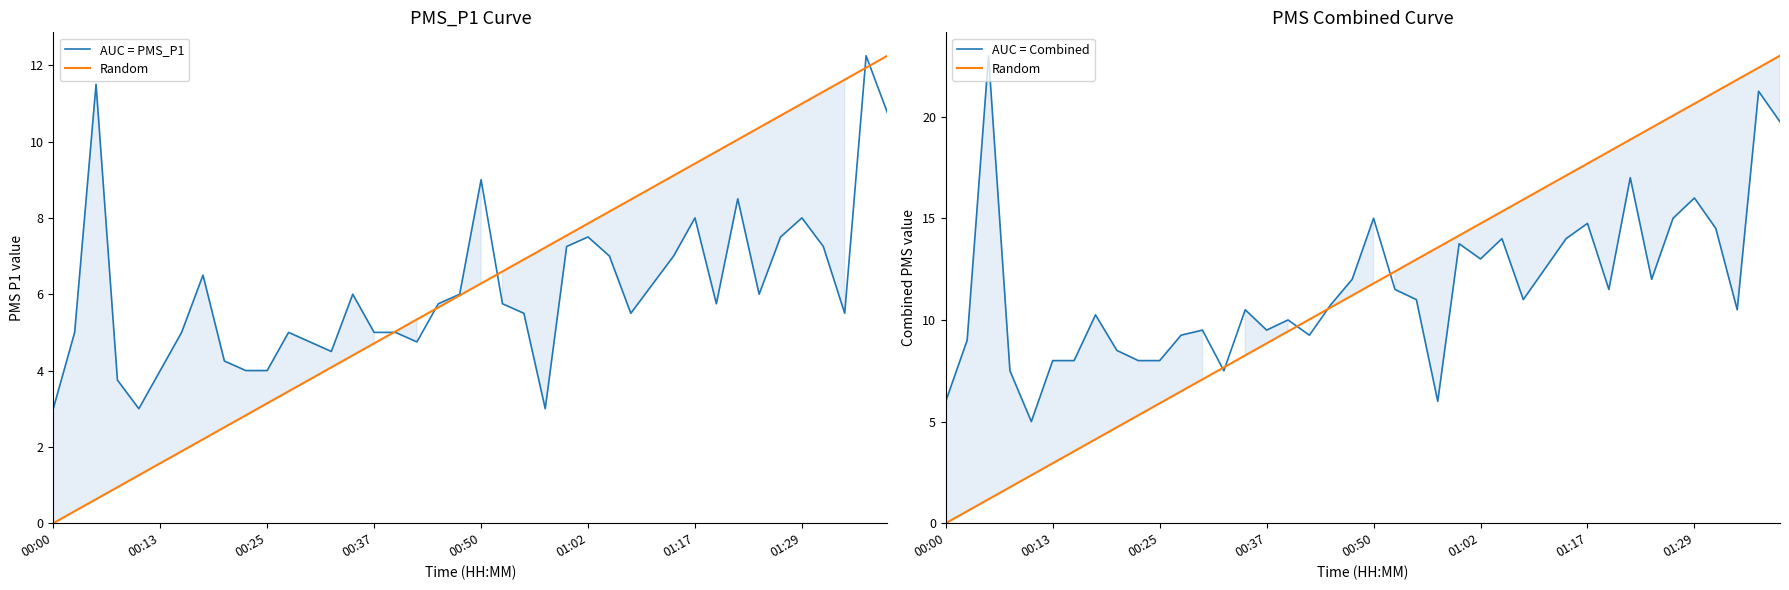

How many values in the Random series are below 11?

19